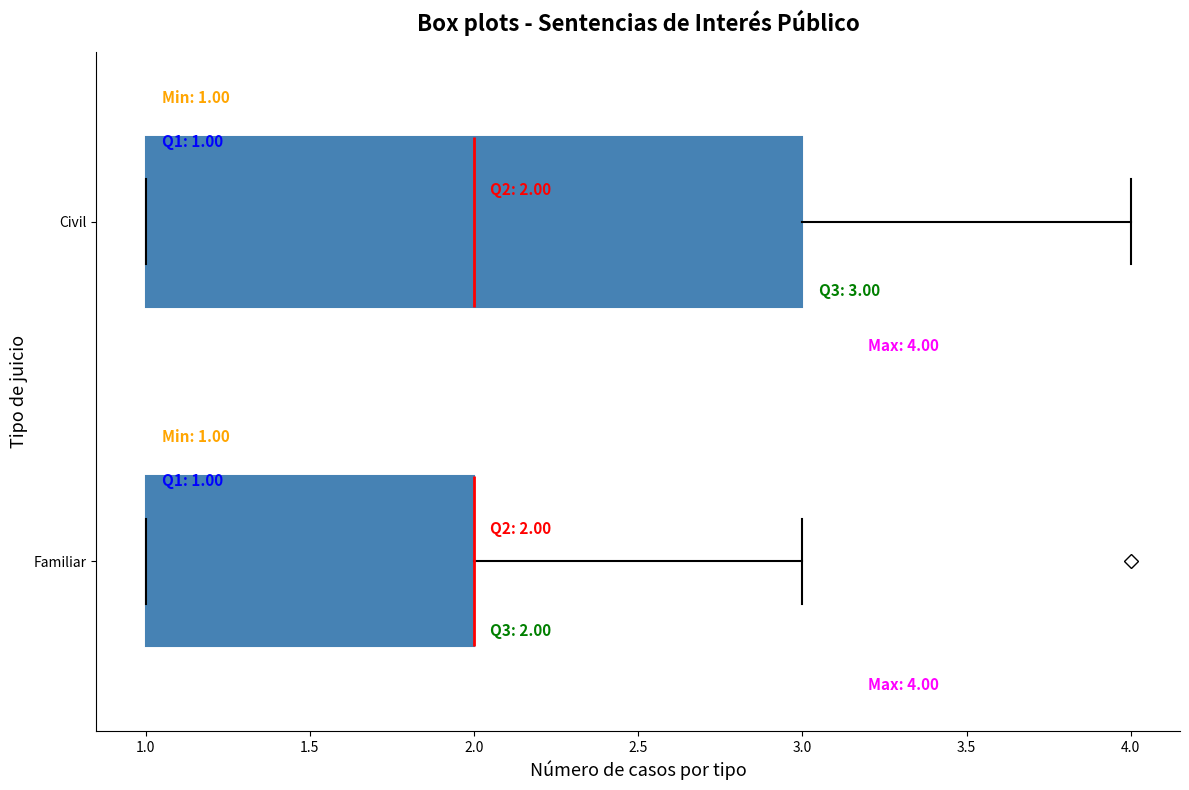

Comparing the boxes themselves (not the whiskers), which one is the widest?

Civil